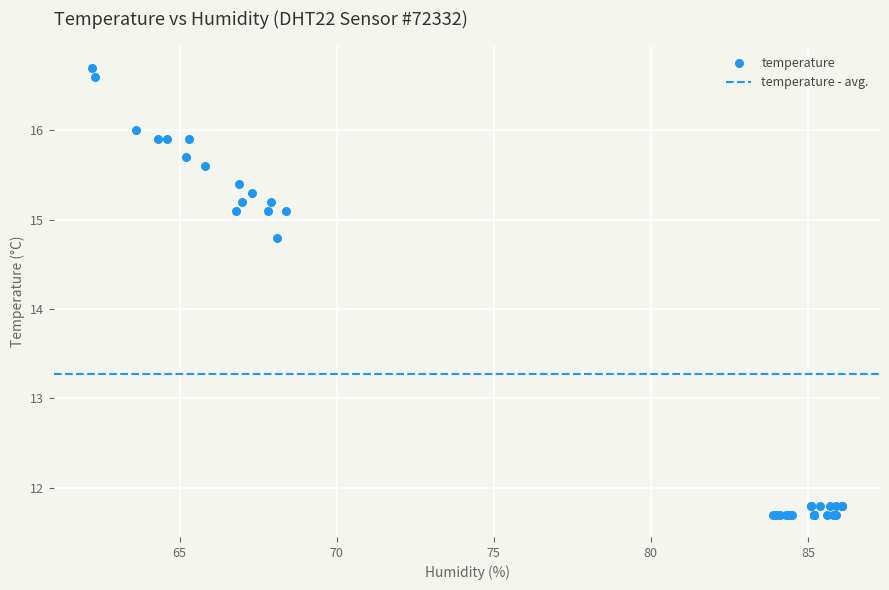

What Y value in the scatter plot is closest to 14?

14.8